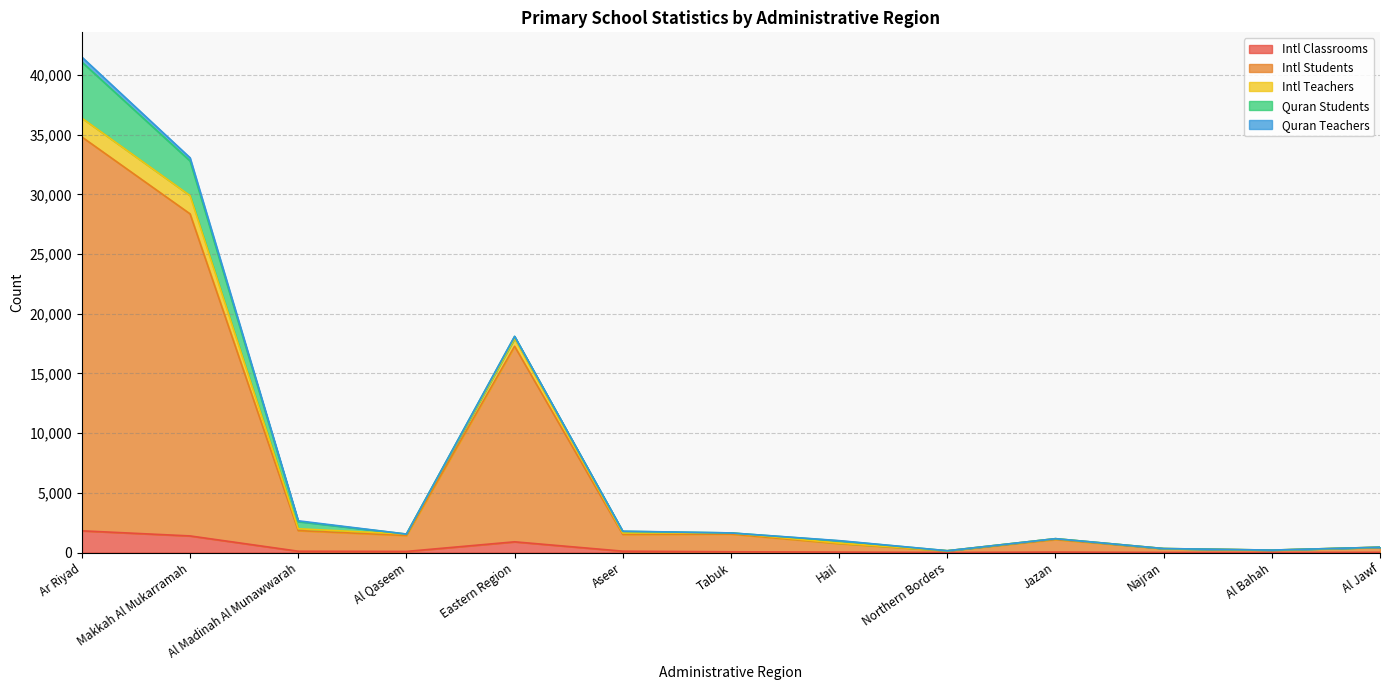

Which category has the highest value in the Intl Students series?

Ar Riyad